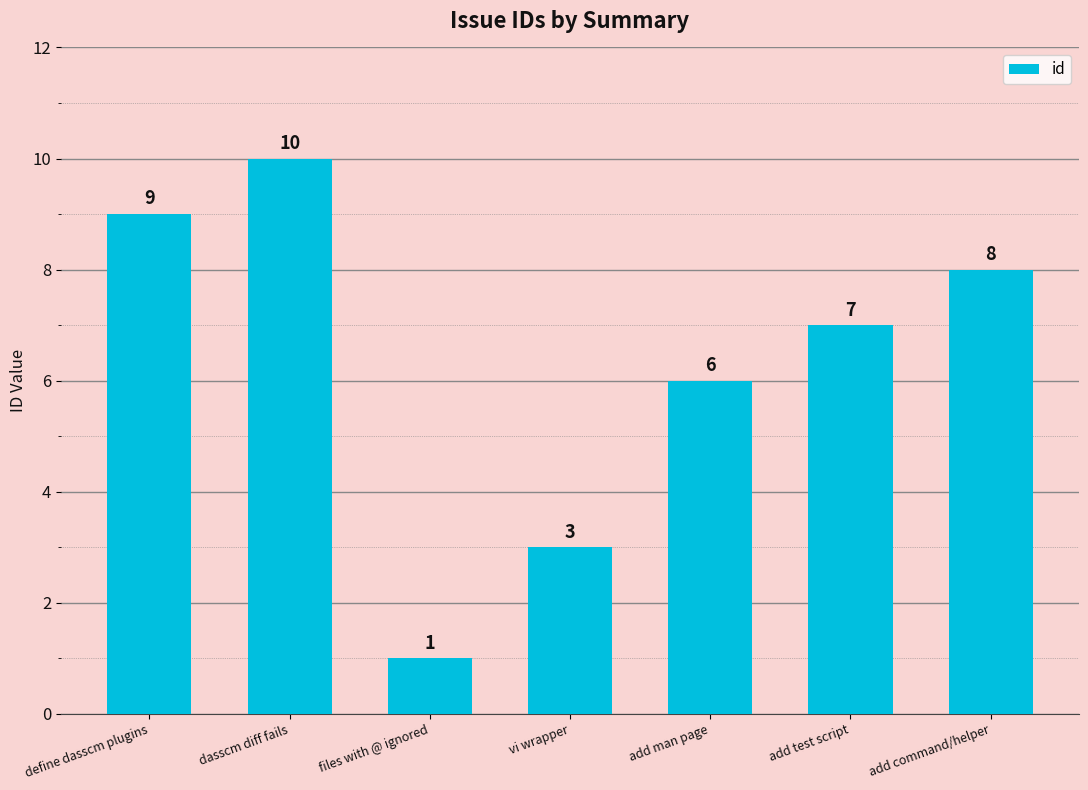

How many values are between 3 and 9?

5